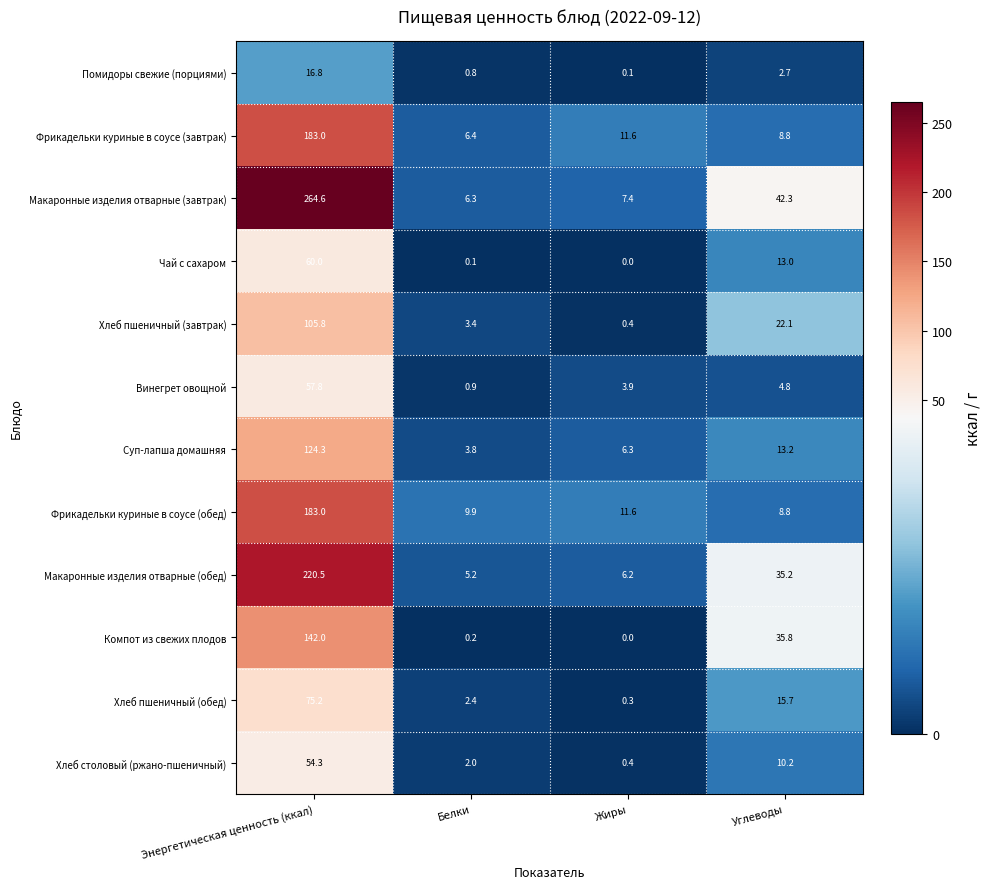

Which series changed the most between Белки and Жиры?

Фрикадельки куриные в соусе (завтрак)